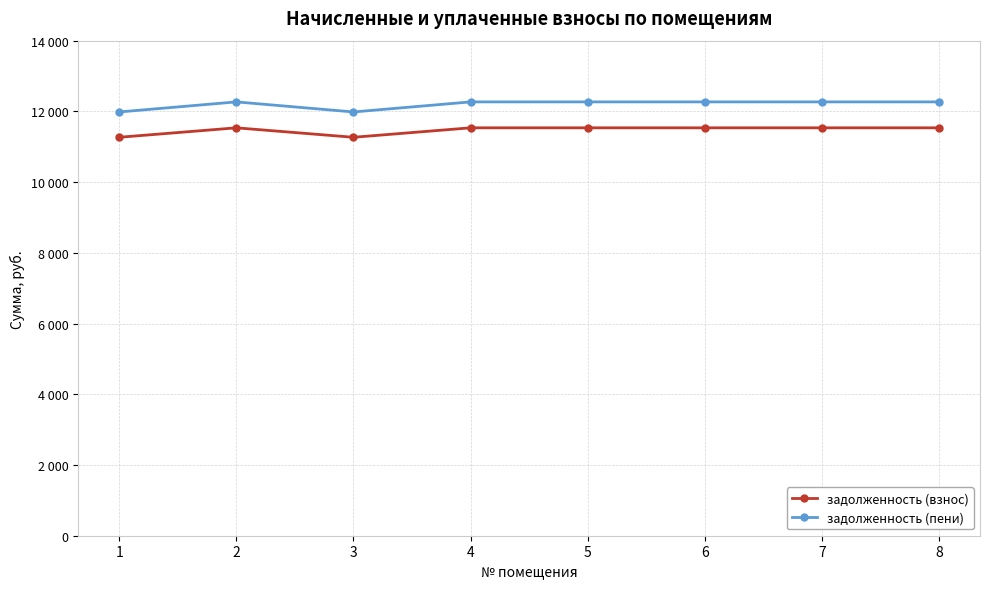

Is this an area chart (filled region under the line)?

No